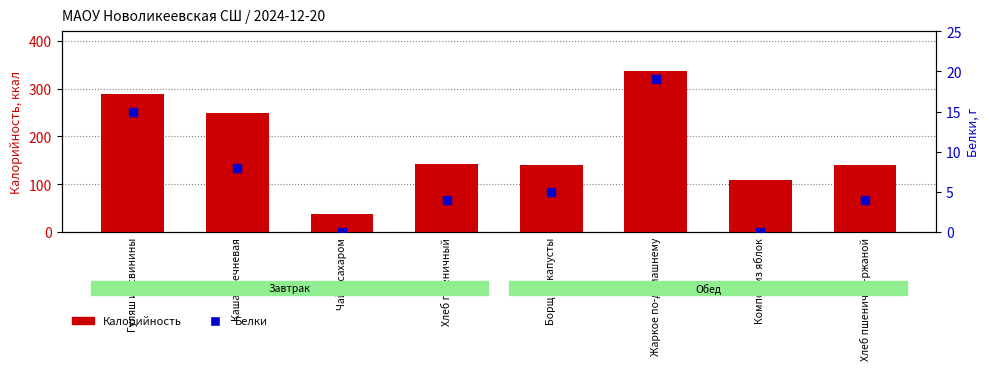

Which series has the largest total across all categories?

Калорийность